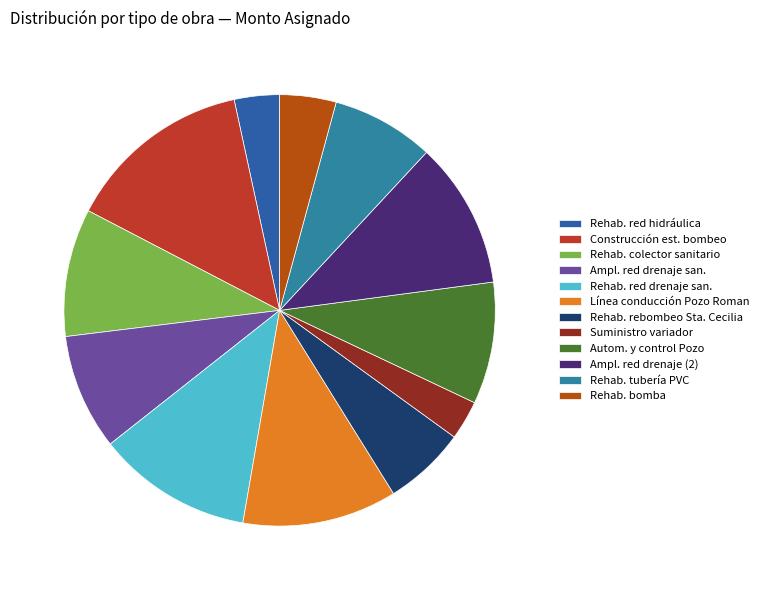

How many slices are in this pie chart?

12